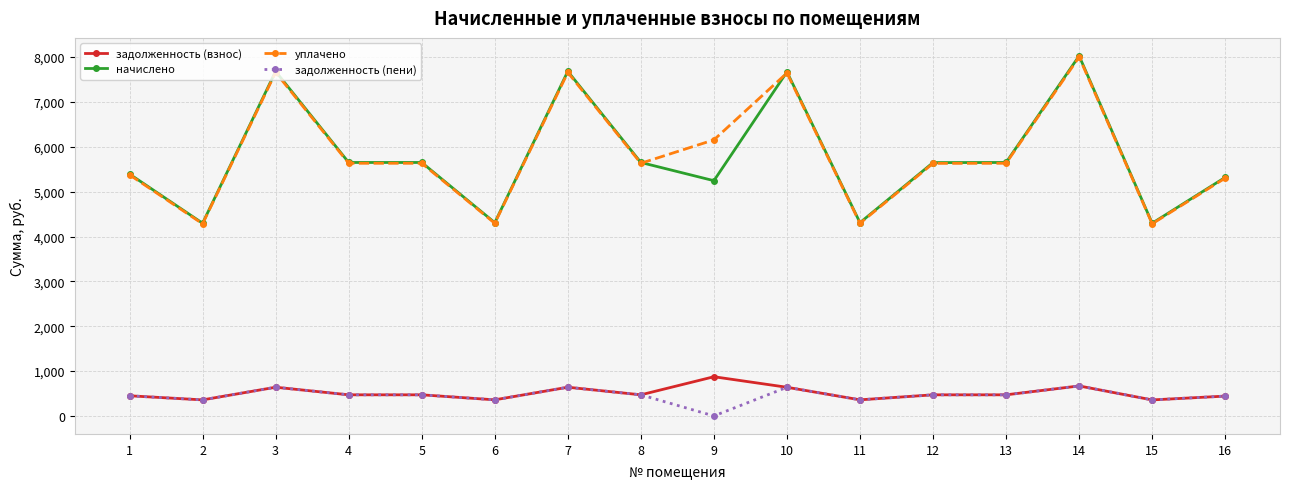

At which category does уплачено reach its first local peak?

3